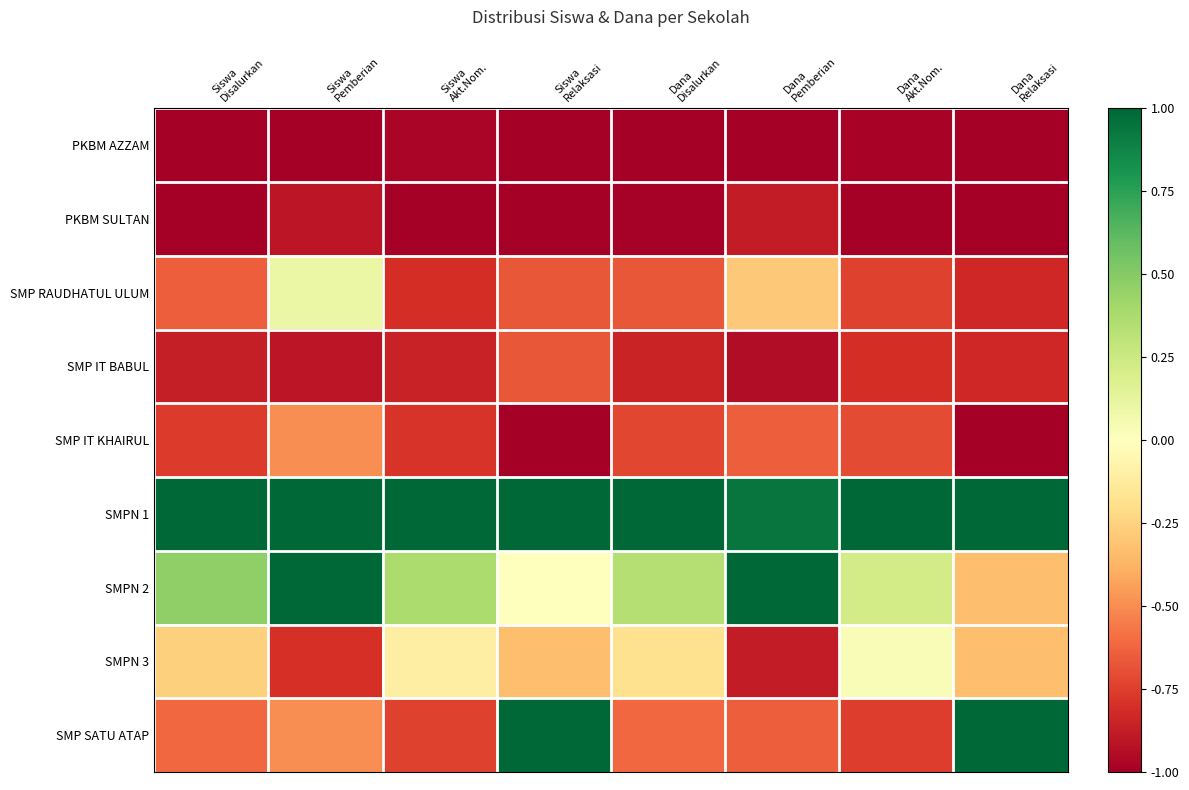

Which series has the widest spread of values?

SMP SATU ATAP